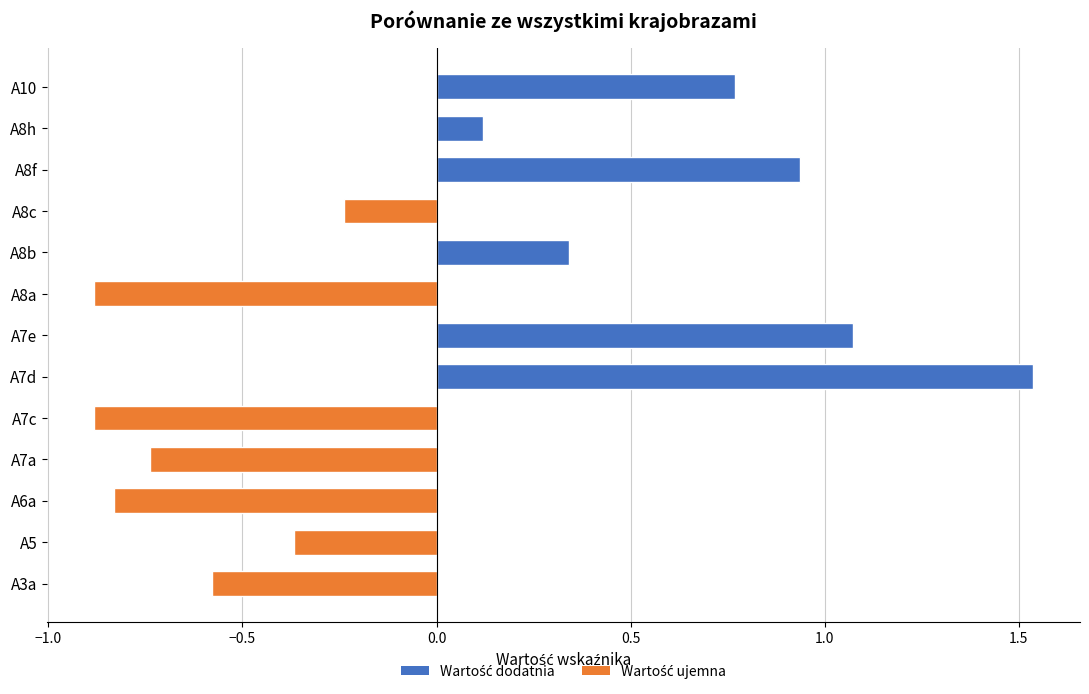

The chart shows a value of -1.6 at A8a. True or false?

False